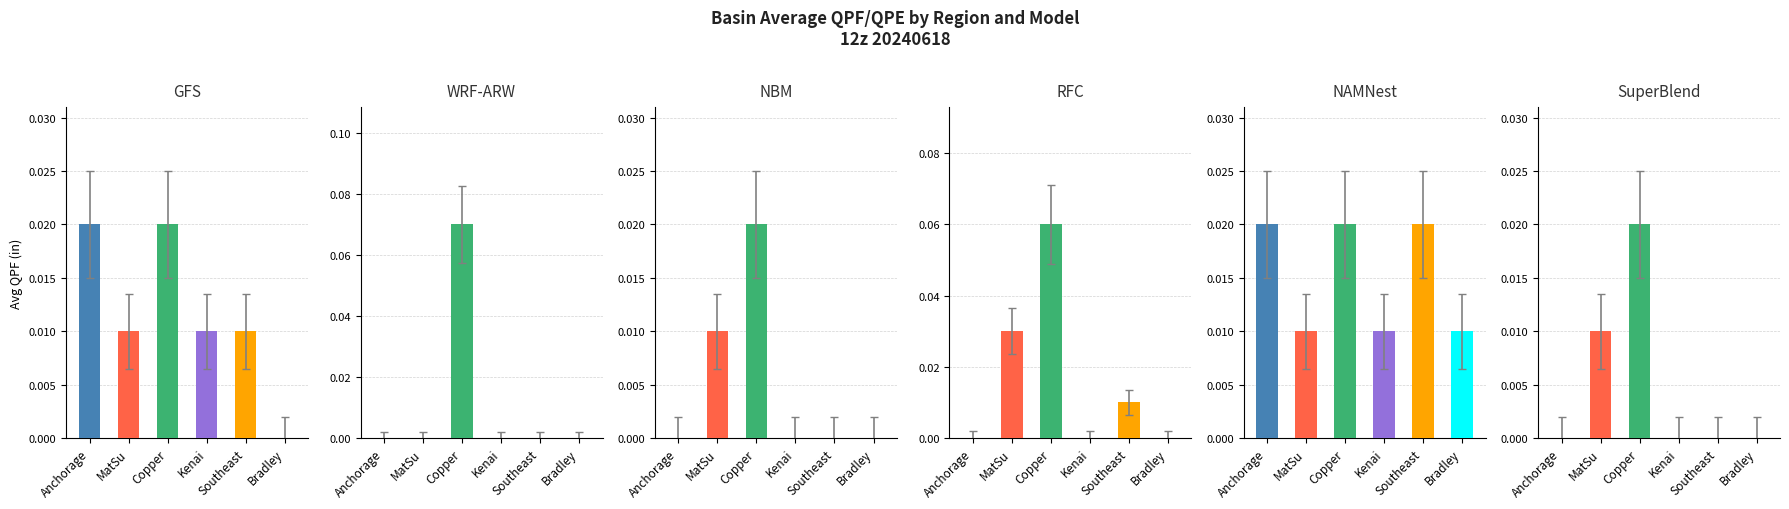

How many series are shown in this chart?

6